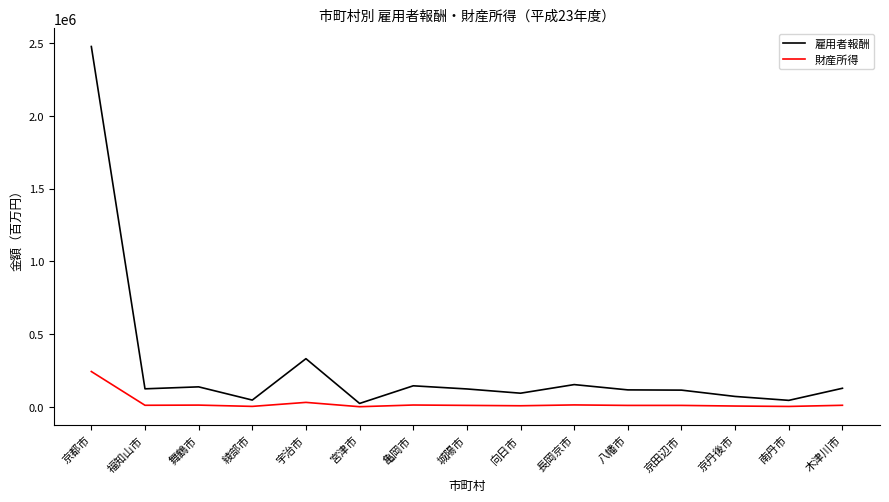

Which category has the highest value across all series?

京都市